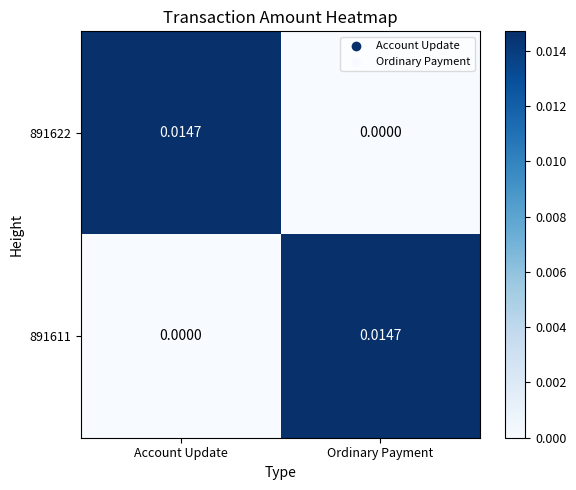

List the labels in order of 891611 value, smallest first.

Account Update, Ordinary Payment